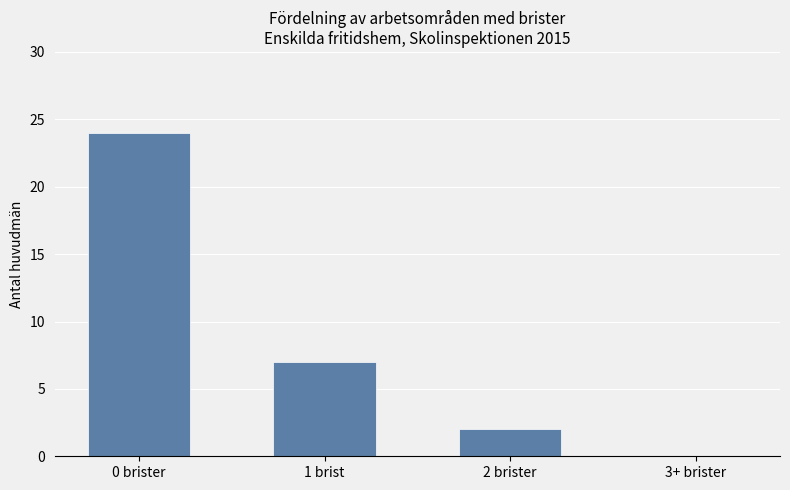

What is the maximum value shown in the chart?

24